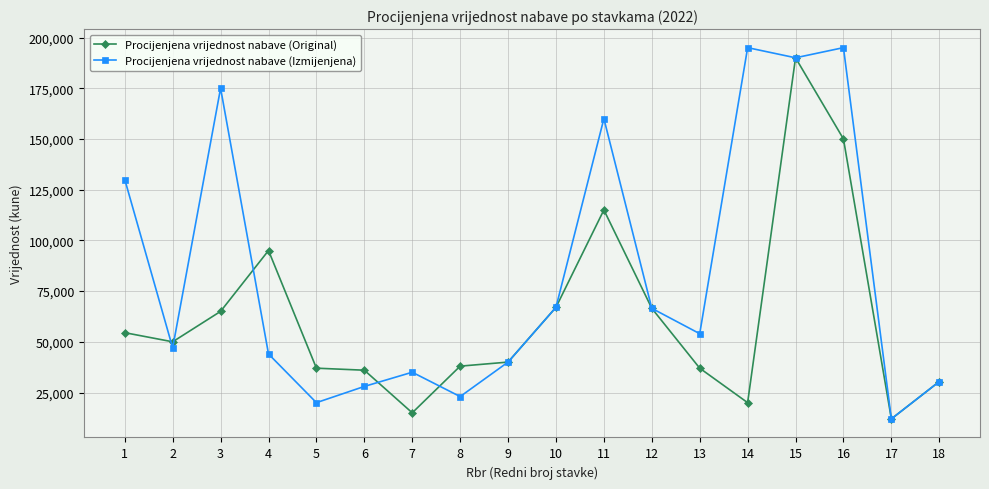

What is the value of the Procijenjena vrijednost nabave (Original) point at the 13th from the left?

37000